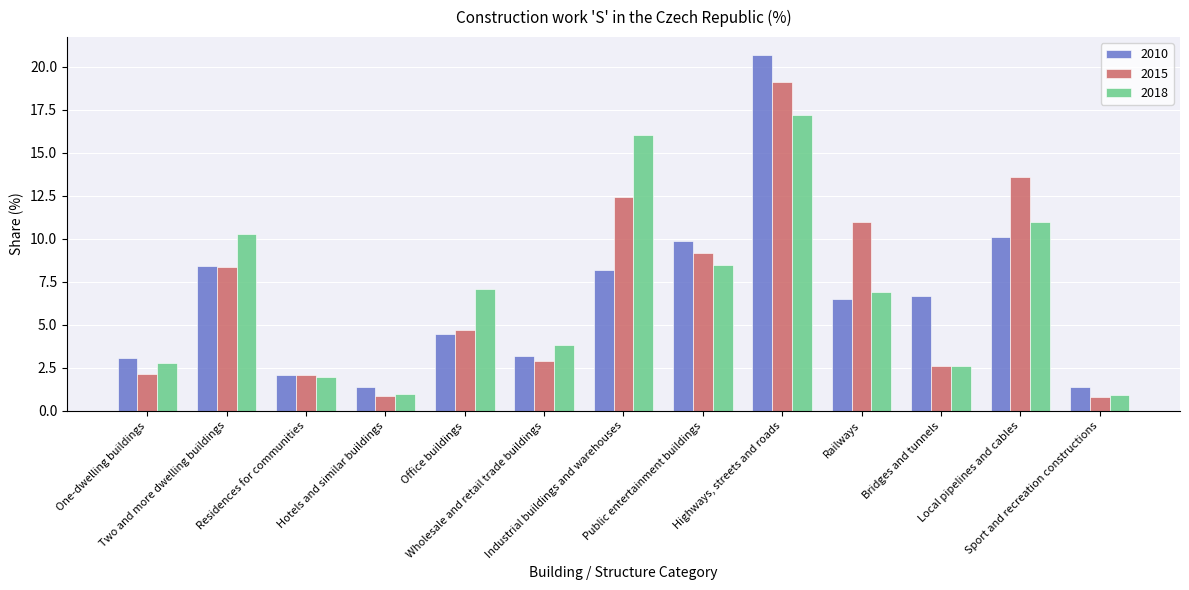

List the series in order of their peak value, lowest first.

2018, 2015, 2010